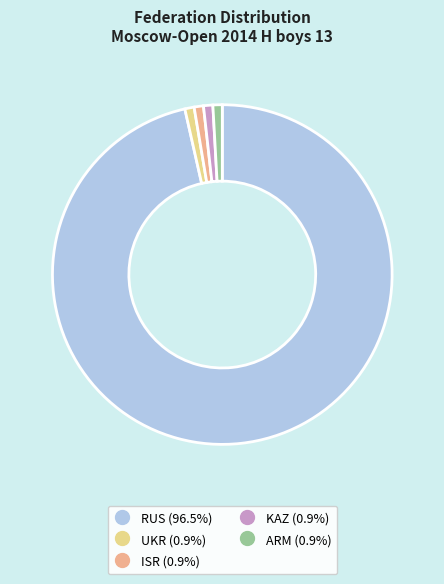

What is the ratio of the value at UKR to the value at ARM?

1.0